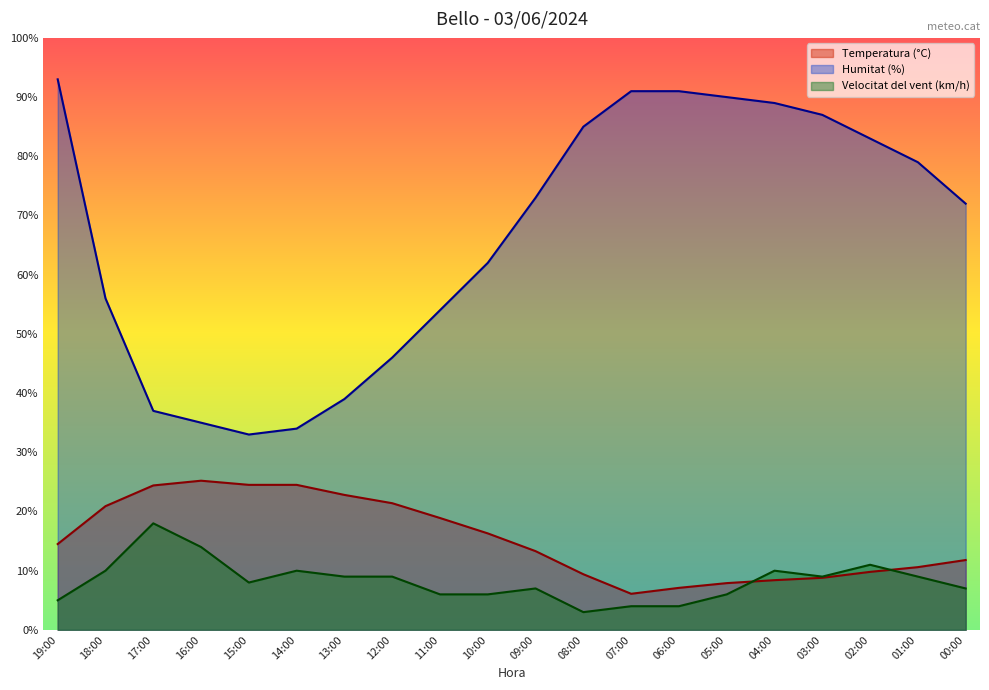

What is the label of the 14th point from the left?

06:00